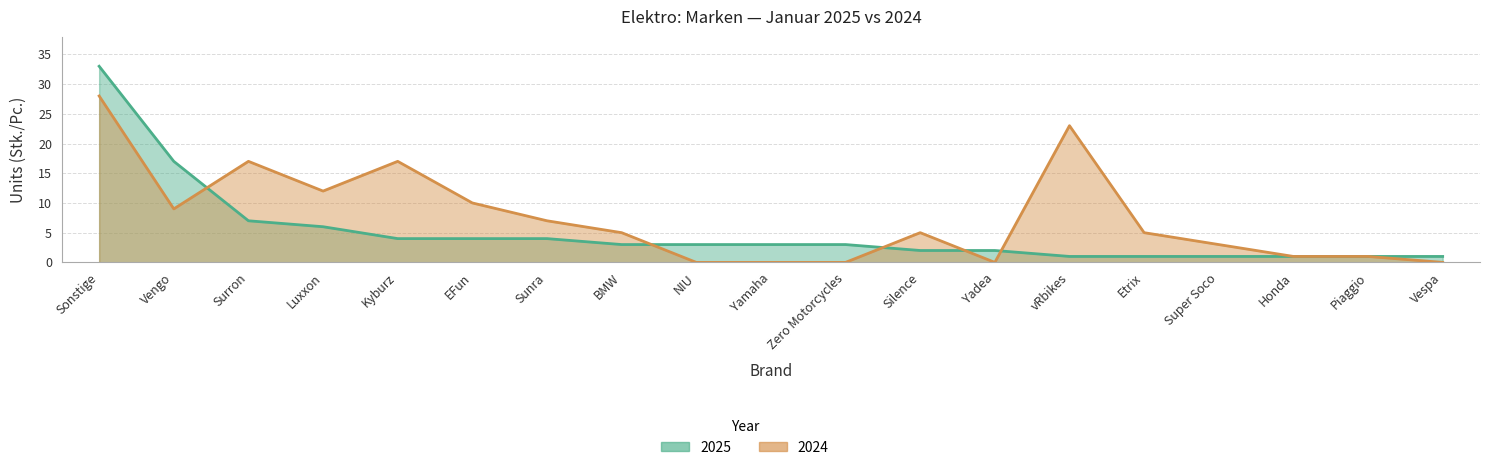

Is the value of 2024 at Zero Motorcycles greater than the value of 2025 at Piaggio?

No